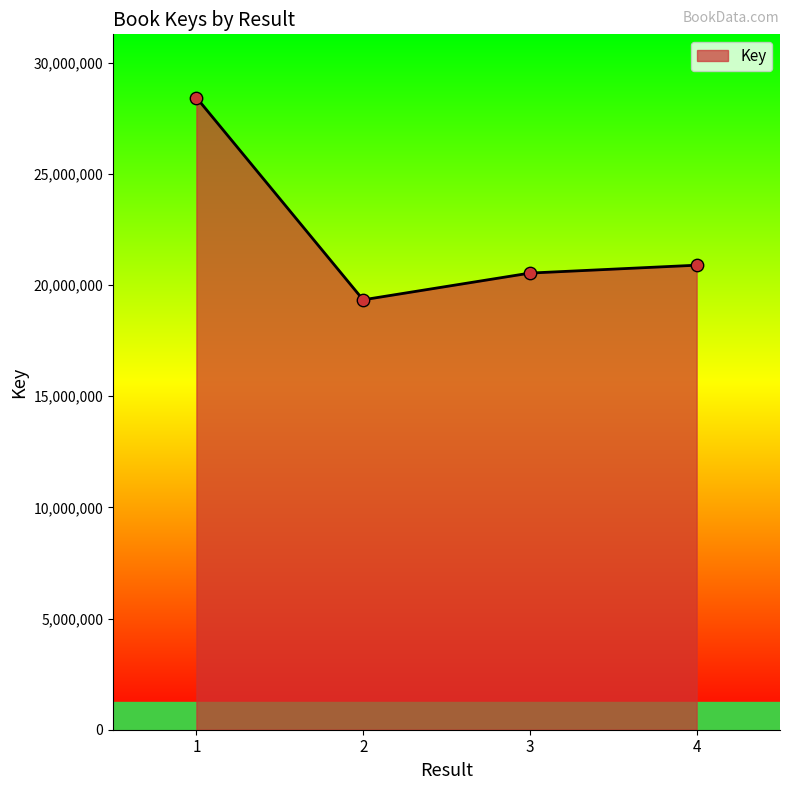

What is the change in value from 2 to 4?

+1557752